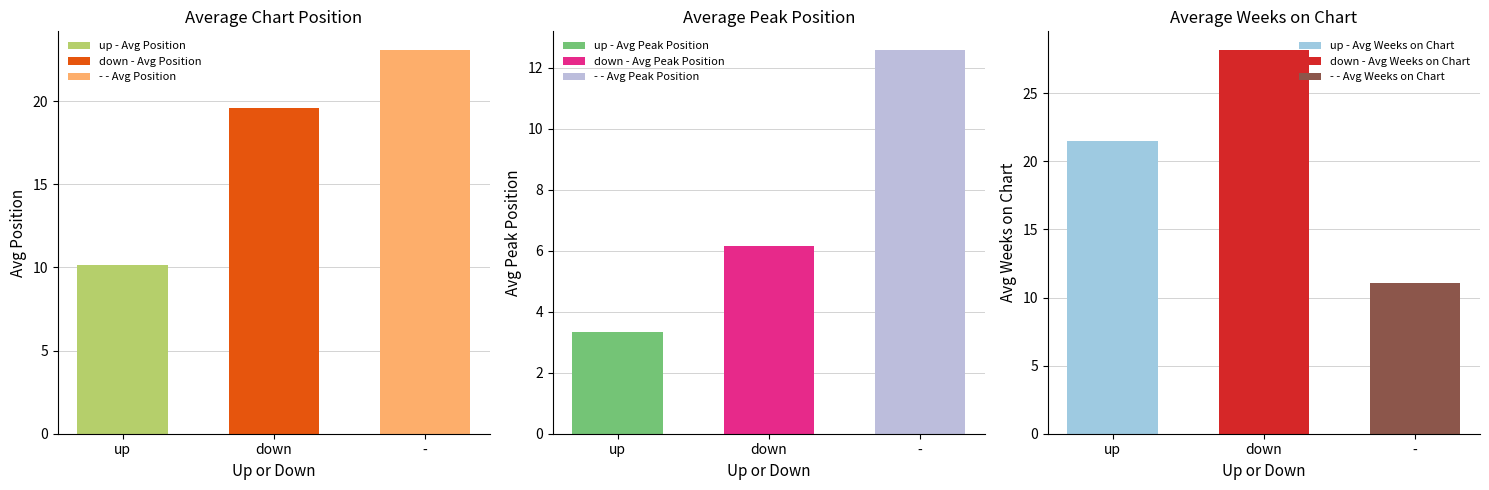

Read the down - Avg Position value at down.

19.6